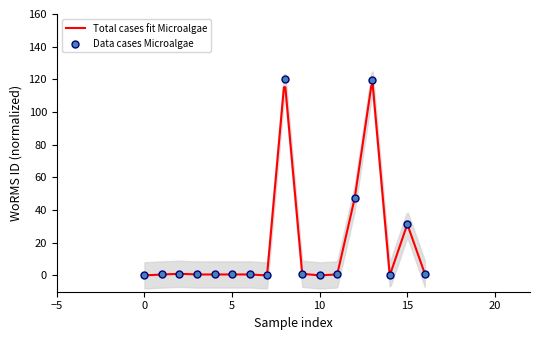

What is the highest value of the Total cases fit Microalgae series?

116.9